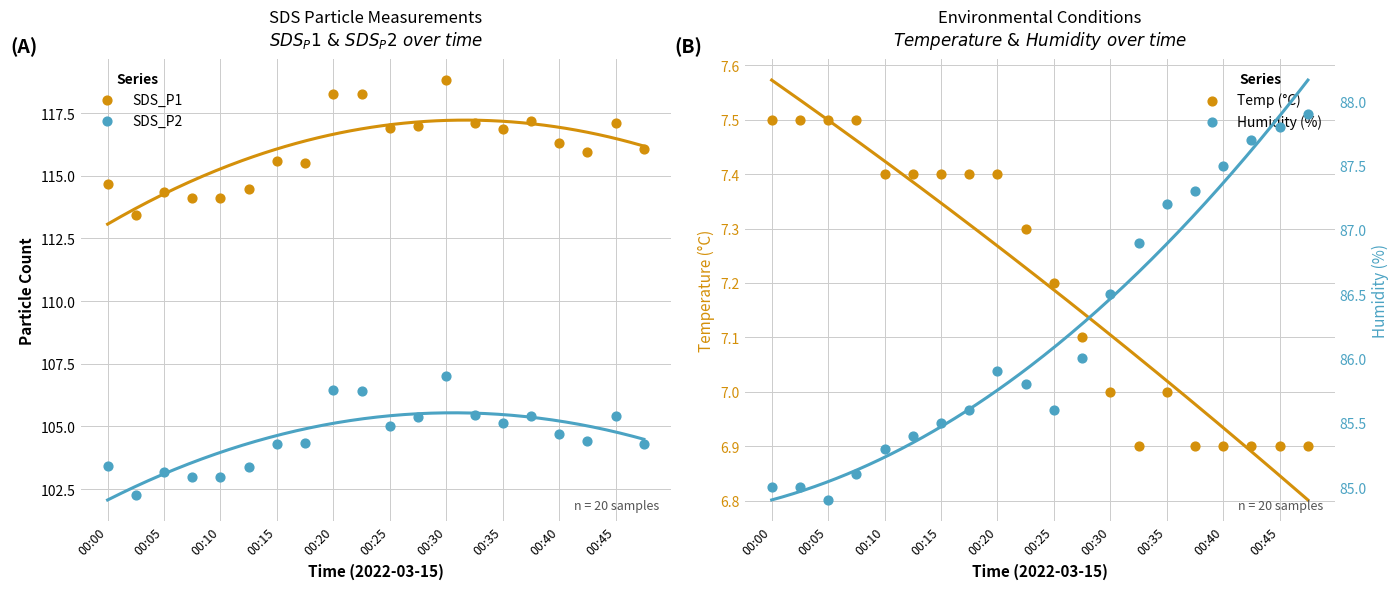

Is the value of Temp (°C) at 00:15 greater than the value of Humidity (%) at 19?

No